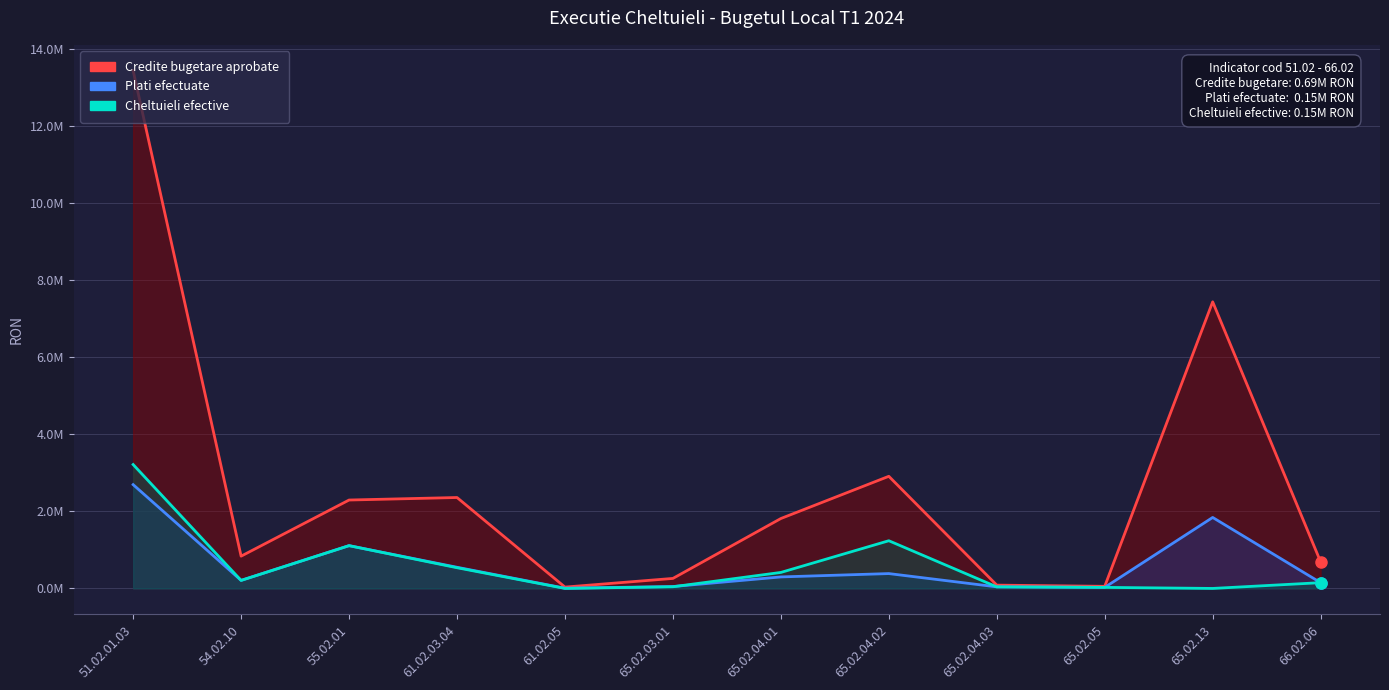

Reading left to right, transcribe all the data shown in this chart.

Credite bugetare aprobate: 51.02.01.03=13438590	54.02.10=837950	55.02.01=2295000	61.02.03.04=2360300	61.02.05=35000	65.02.03.01=260000	65.02.04.01=1814900	65.02.04.02=2911000	65.02.04.03=86000	65.02.05=55000	65.02.13=7440000	66.02.06=690000
Plati efectuate: 51.02.01.03=2694210	54.02.10=209569	55.02.01=1110817	61.02.03.04=549508	61.02.05=6100	65.02.03.01=49299	65.02.04.01=298960	65.02.04.02=385836	65.02.04.03=41000	65.02.05=27231	65.02.13=1842590	66.02.06=150000
Cheltuieli efective: 51.02.01.03=3215882	54.02.10=208187	55.02.01=1110817	61.02.03.04=537898	61.02.05=275	65.02.03.01=43778	65.02.04.01=415590	65.02.04.02=1238317	65.02.04.03=41000	65.02.05=27231	65.02.13=0	66.02.06=150000